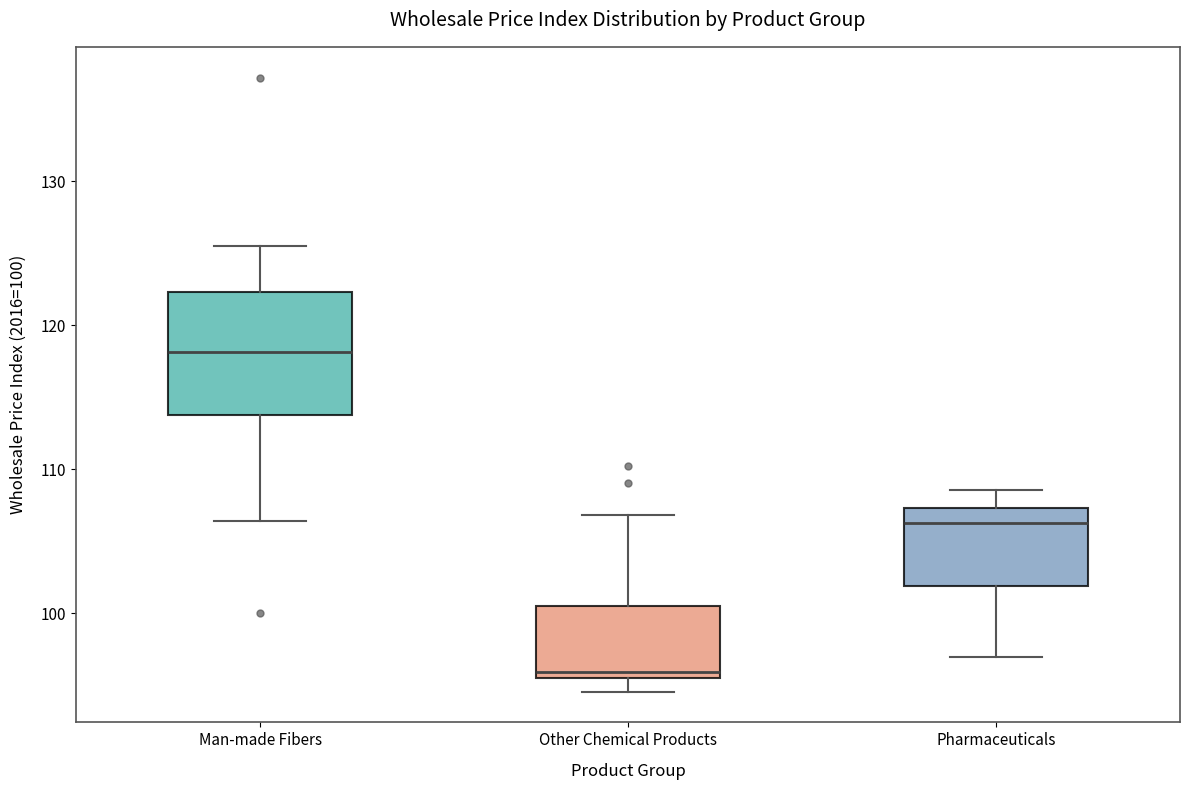

Reading left to right, transcribe this box plot: for each box, give where its median line is, the range the box spans, and where its two whiskers end, as read against the y-axis. The values are not printed on the chart, so give them approximately, as read against the axis.

Man-made Fibers: median 118, box 114 to 122, whiskers 106 to 126
Other Chemical Products: median 96, box 95 to 101, whiskers 95 (just below the box's lower edge) to 107
Pharmaceuticals: median 106, box 102 to 107, whiskers 97 to 109